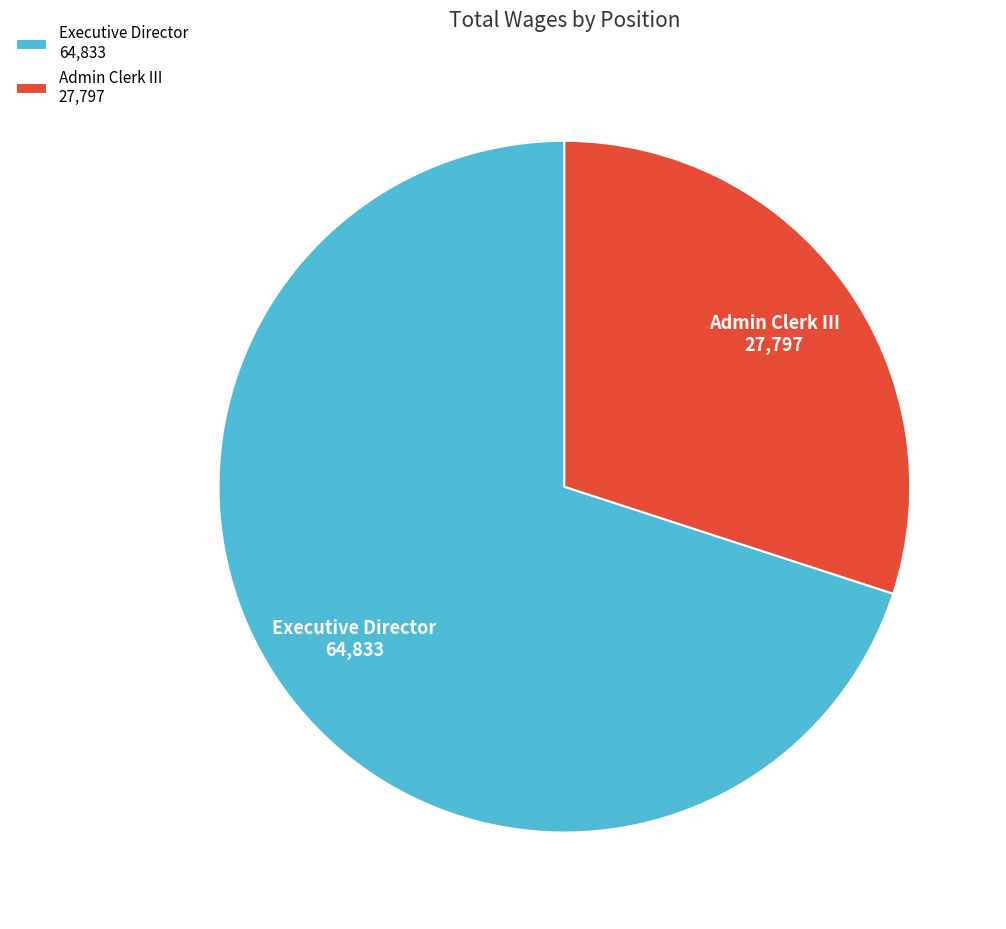

Does any single category account for the majority?

Yes